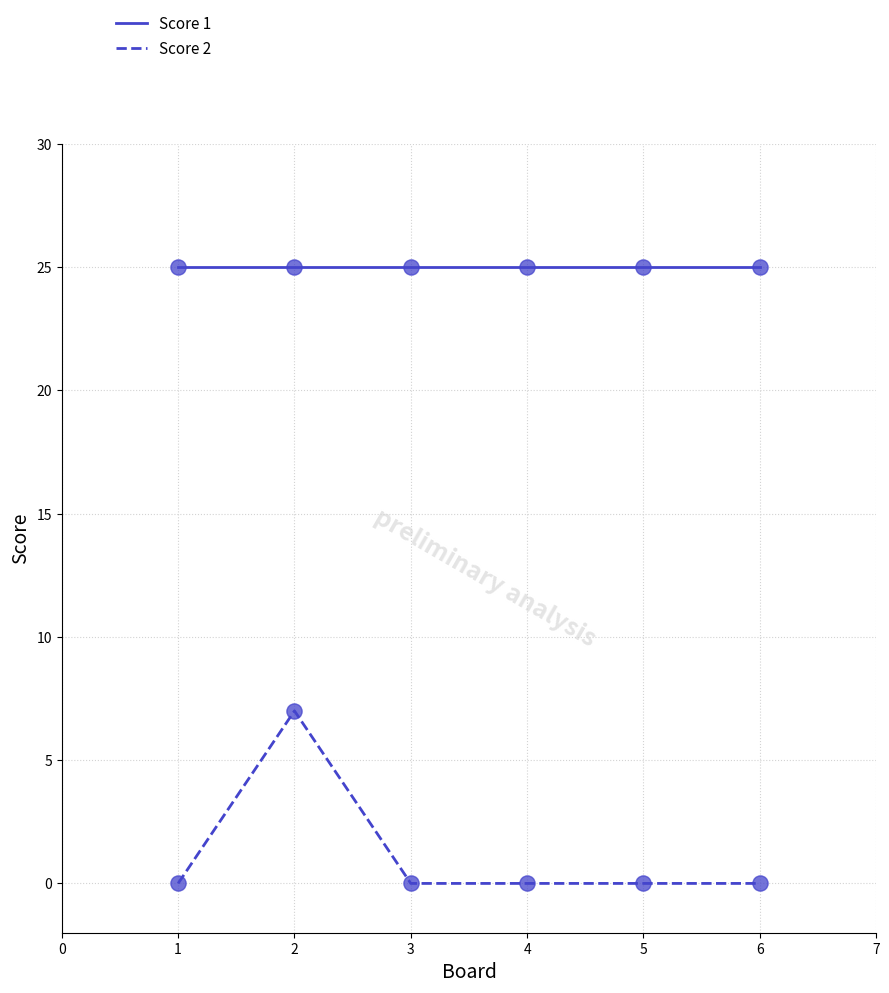

What is the spread (max minus min) of values at 6?

25